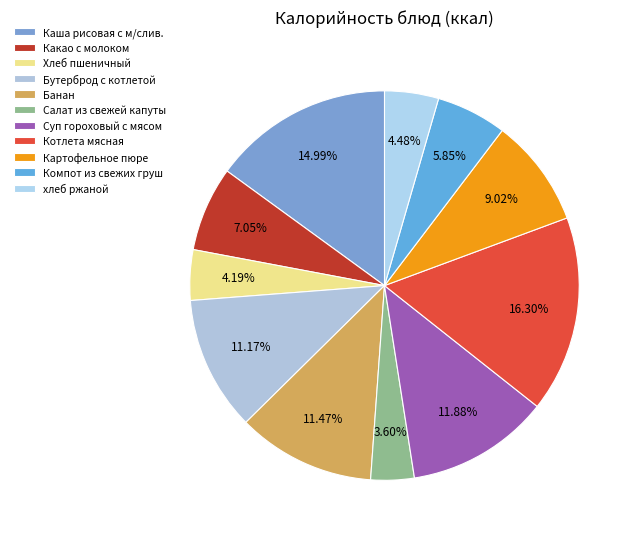

Rank the categories by value from highest to lowest.

Котлета мясная, Каша рисовая с м/слив., Суп гороховый с мясом, Банан, Бутерброд с котлетой, Картофельное пюре, Какао с молоком, Компот из свежих груш, хлеб ржаной, Хлеб пшеничный, Салат из свежей капуты